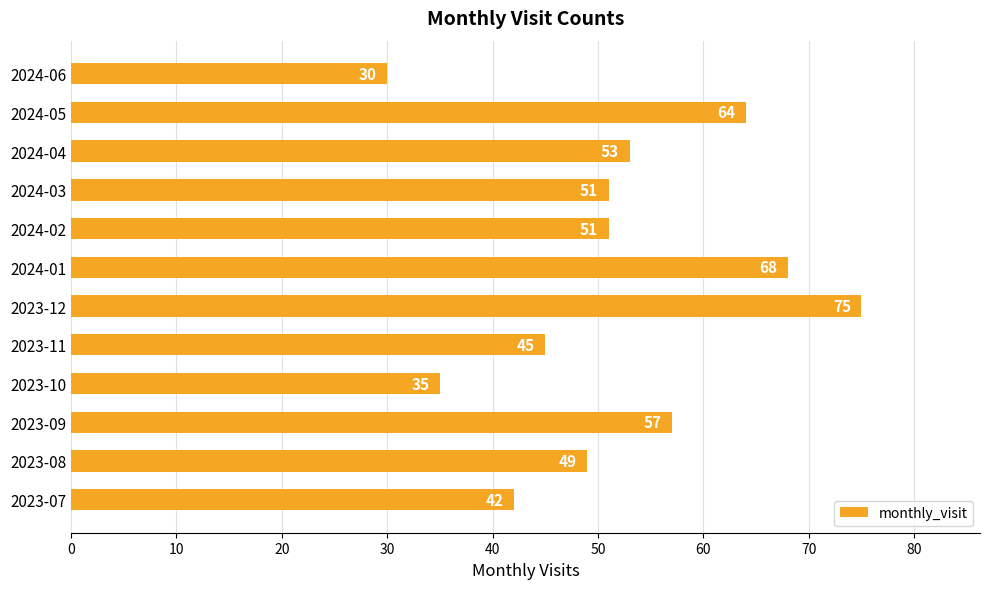

What is the greatest value displayed?

75